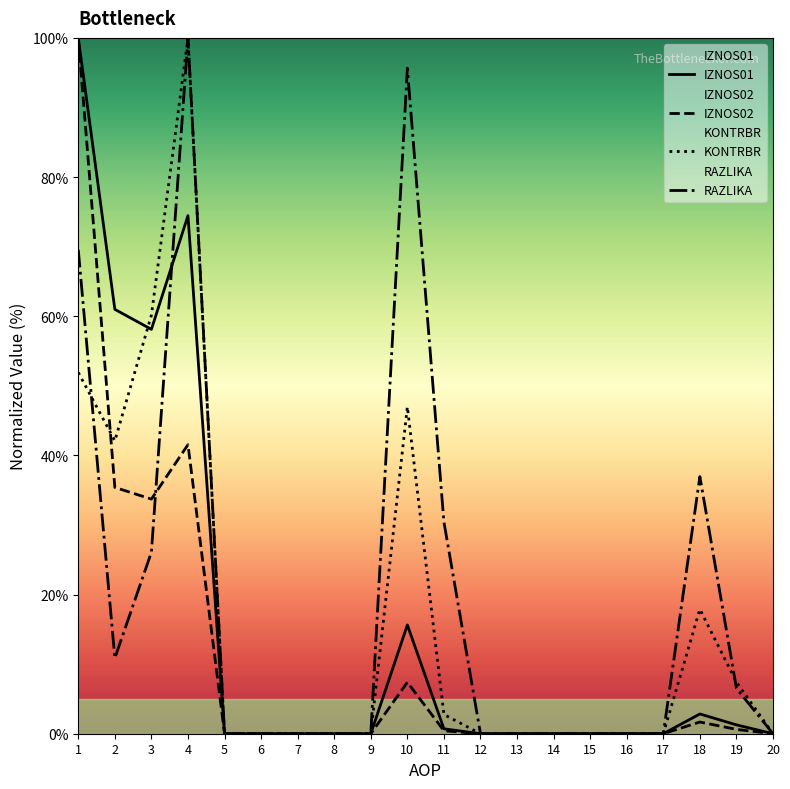

At which label is IZNOS02 closest to 50?

4